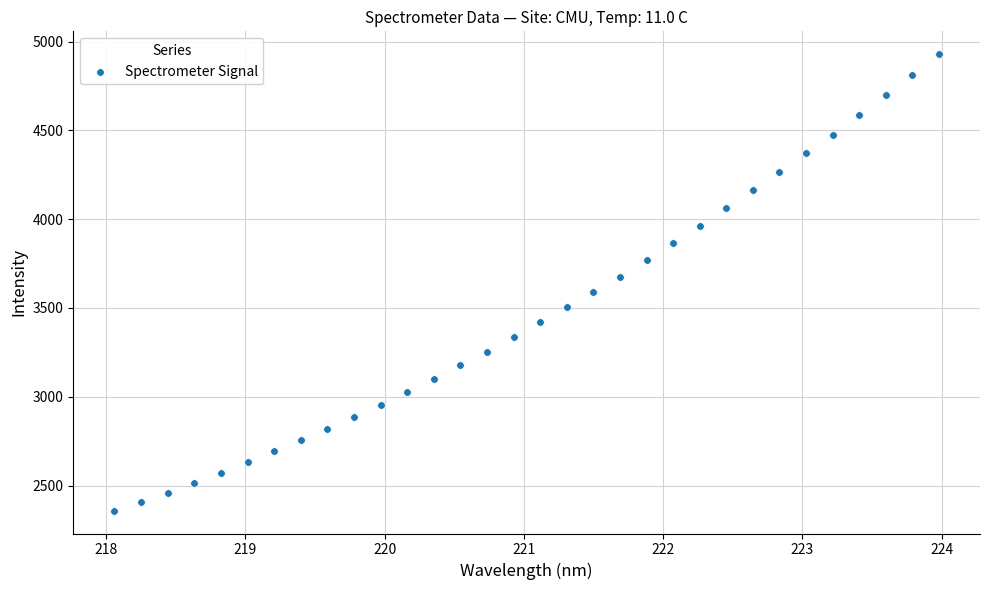

What is the range of Y values (max minus min)?

2570.9